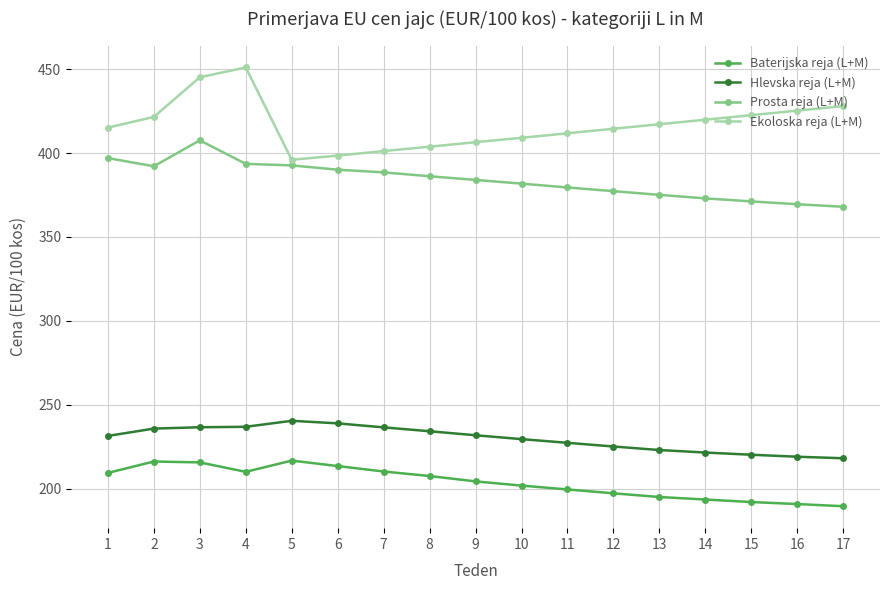

What is the approximate value of Ekoloska reja (L+M) at 4?

451.0